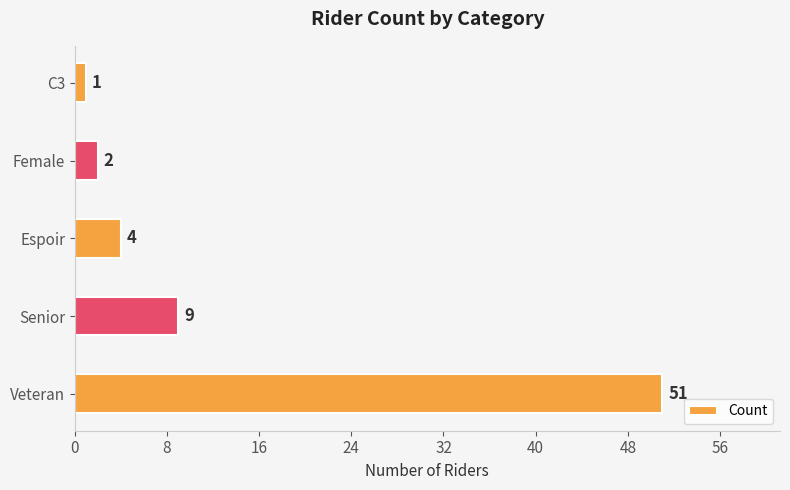

How many bars are there in total?

5